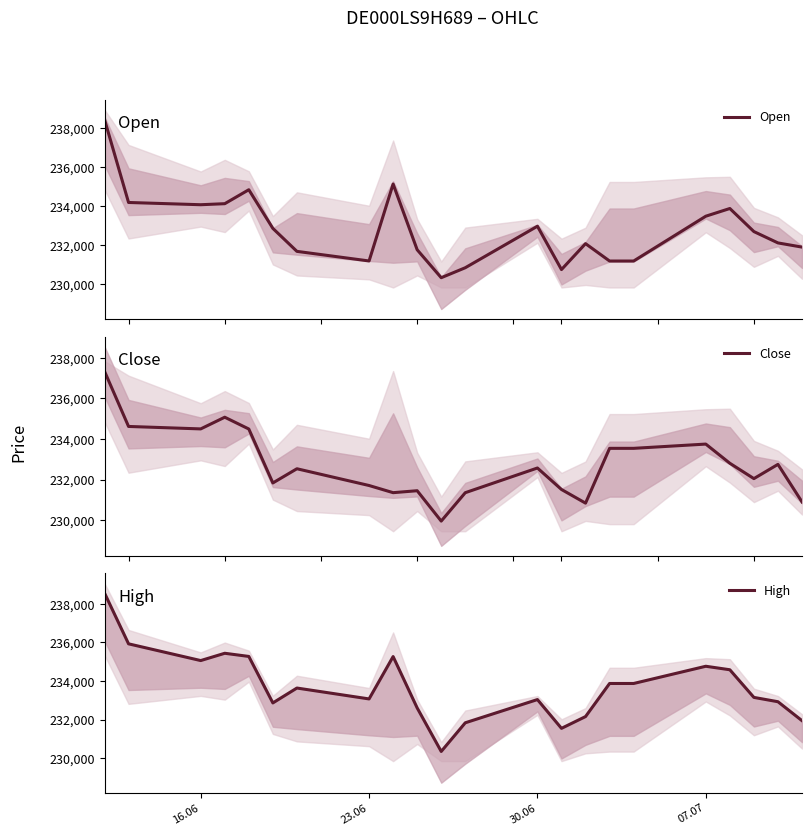

What is the value of the Open point at the 4th from the left?

234121